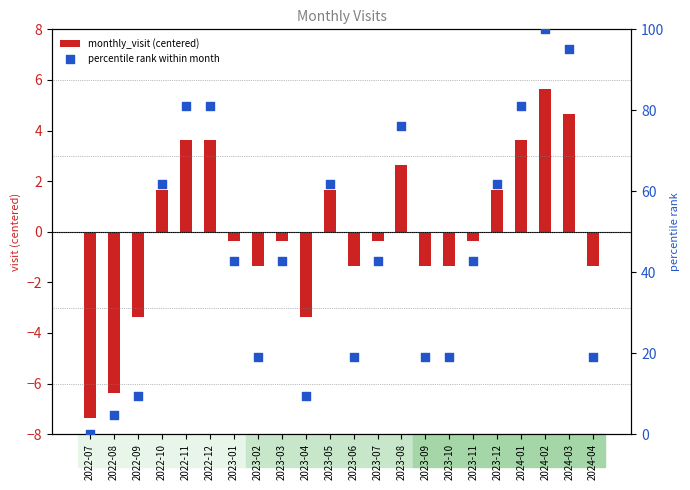

Between 2022-11 and 2023-05, which is larger?

2022-11